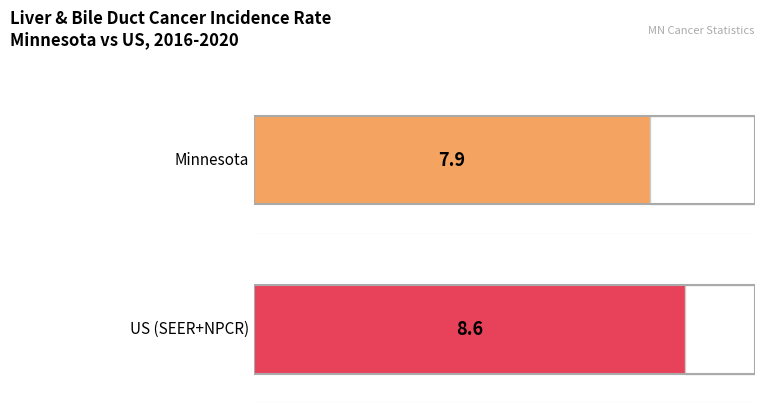

Rank the categories by Upper 95% CI value from highest to lowest.

US (SEER+NPCR), Minnesota